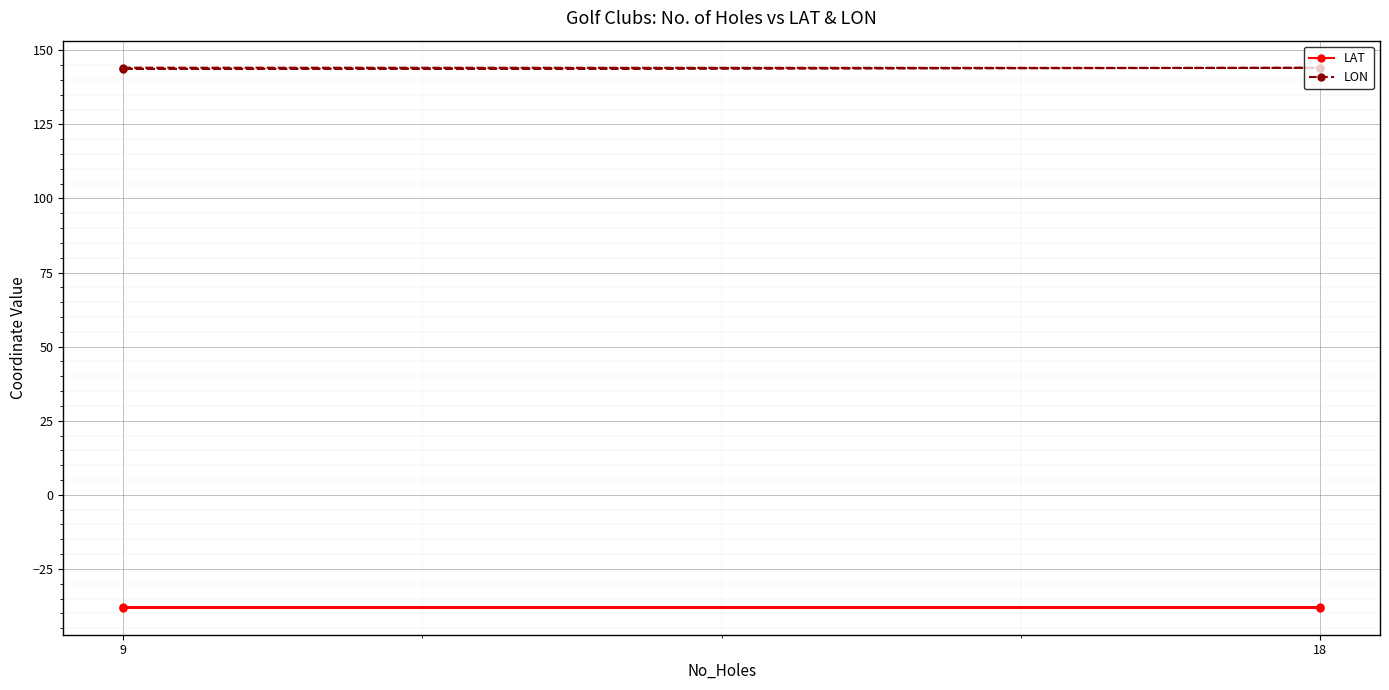

At 18, list the series in order from largest to smallest.

LON, LAT